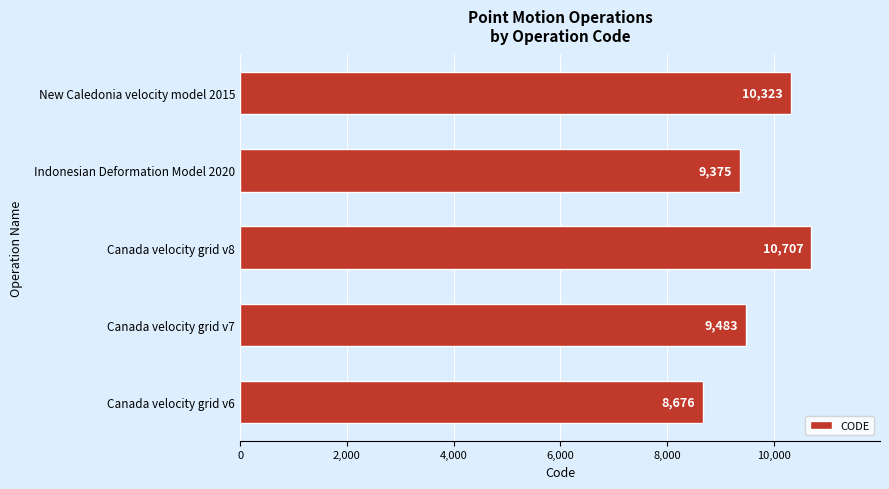

What is the change in value from Canada velocity grid v7 to Indonesian Deformation Model 2020?

-108